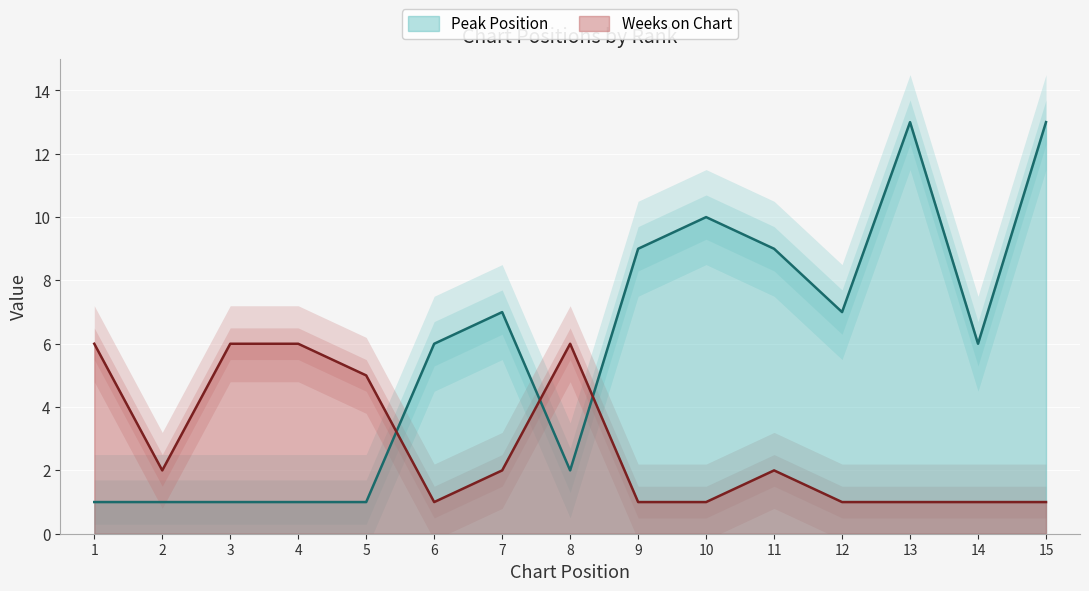

What is the minimum value for Peak Position?

1